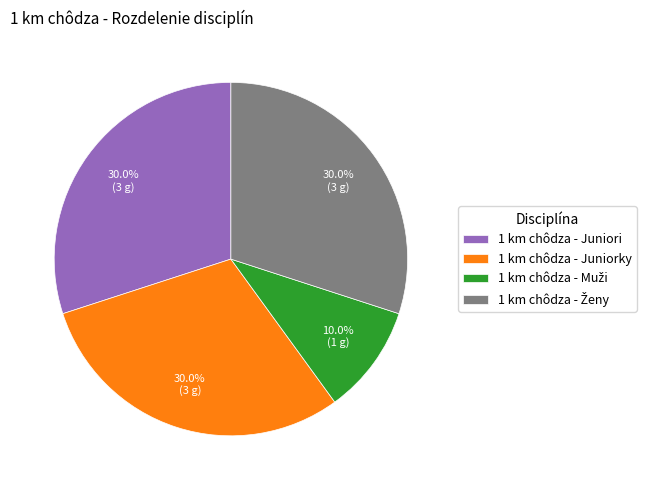

Is there a majority slice in this chart?

No